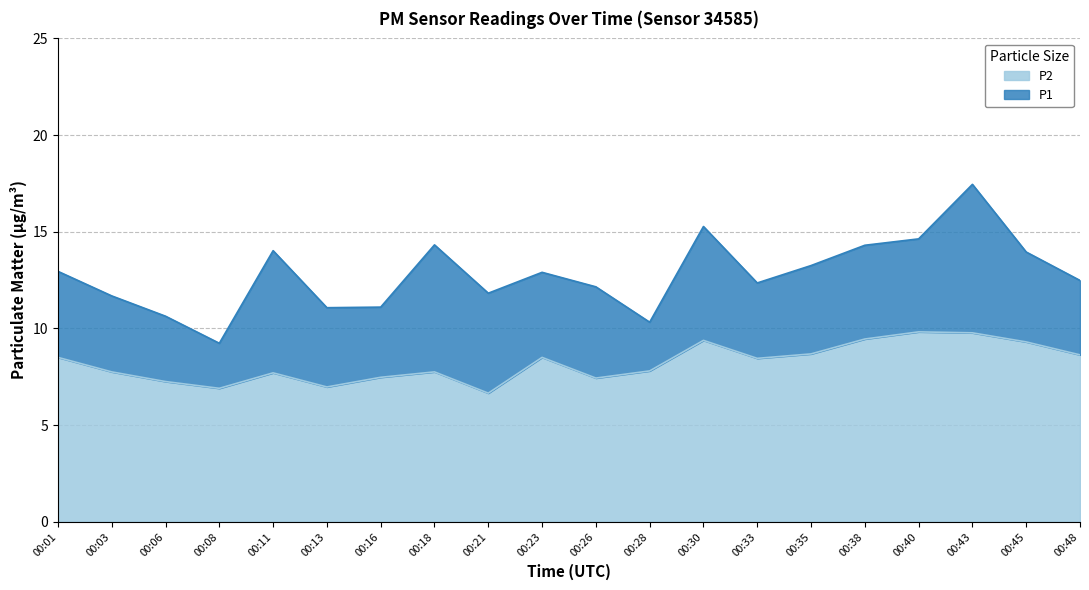

Rank the categories by P2 value from highest to lowest.

00:40, 00:43, 00:38, 00:30, 00:45, 00:35, 00:48, 00:01, 00:23, 00:33, 00:28, 00:03, 00:18, 00:11, 00:16, 00:26, 00:06, 00:13, 00:08, 00:21